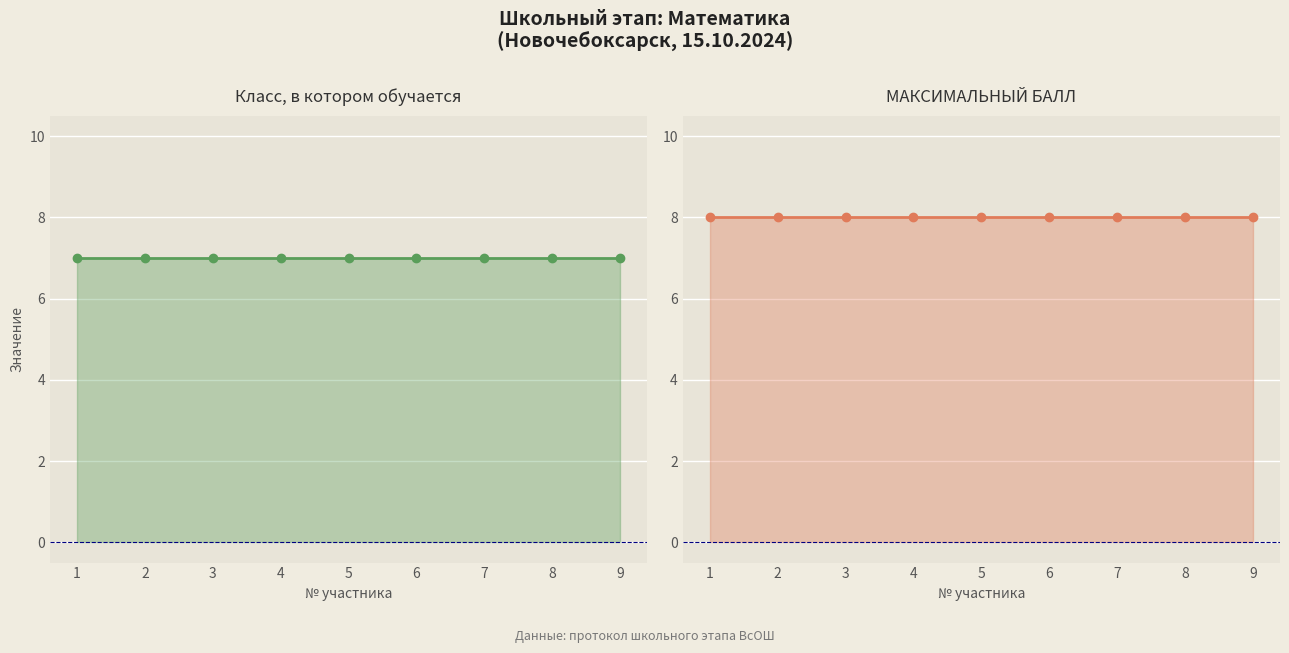

Reading right to left, transcribe all the data shown in this chart.

Класс, в котором обучается: 7	7	7	7	7	7	7	7	7
МАКСИМАЛЬНЫЙ БАЛЛ: 8	8	8	8	8	8	8	8	8